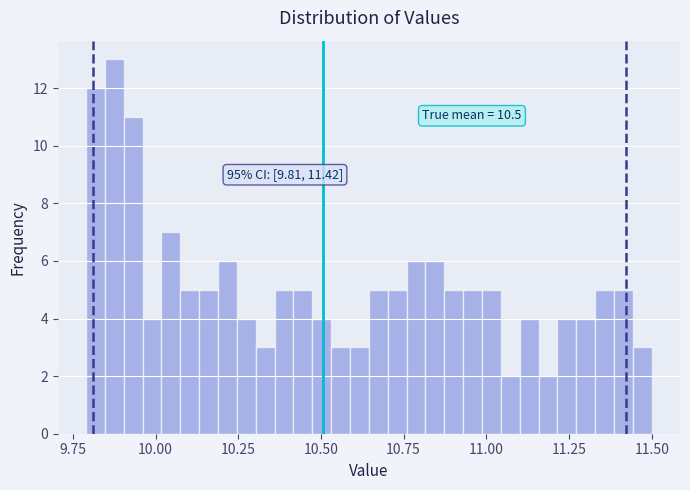

Read against the x-axis, roughly where is the centre of the tallest bar?

9.90